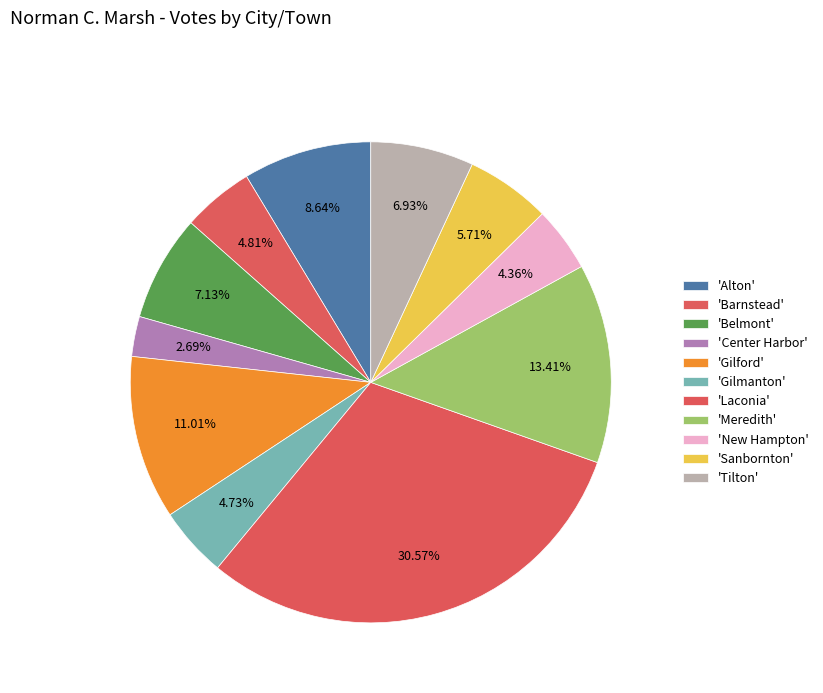

How many segments does this pie chart have?

11